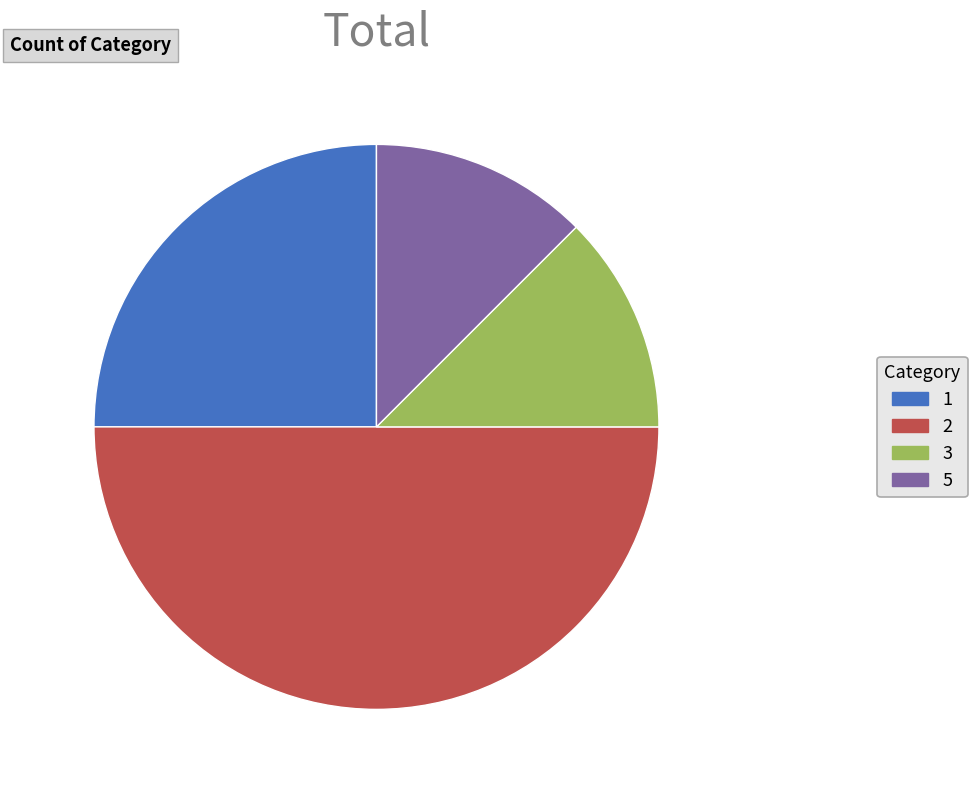

Do 2 and 3 together represent more than half of the pie?

Yes